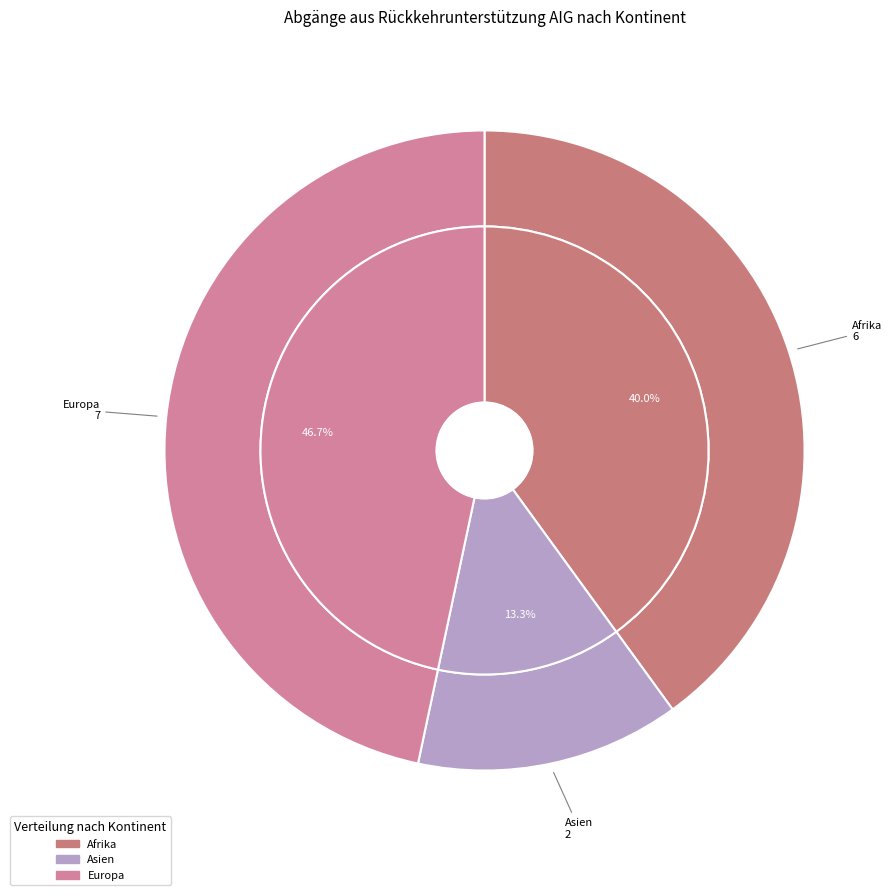

How many slices are in this pie chart?

6